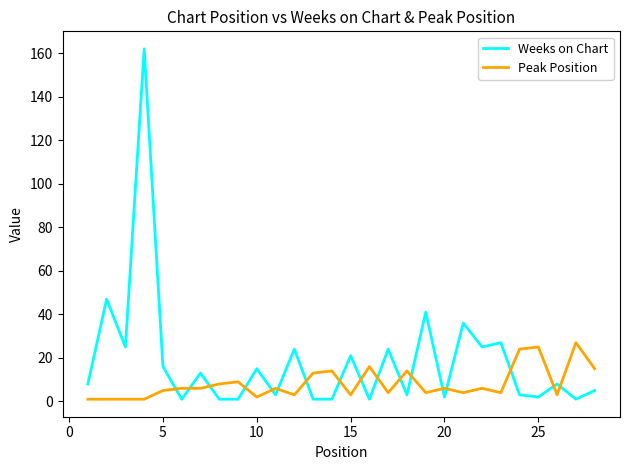

Which series has the widest spread of values?

Weeks on Chart